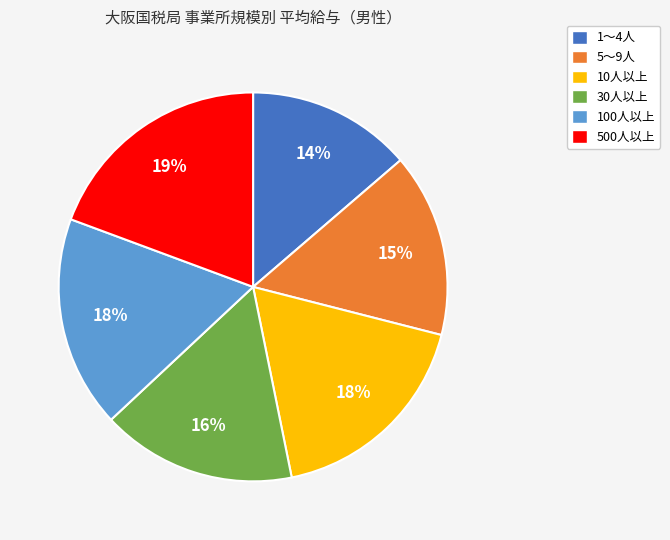

Which category has the biggest portion of the pie?

500人以上